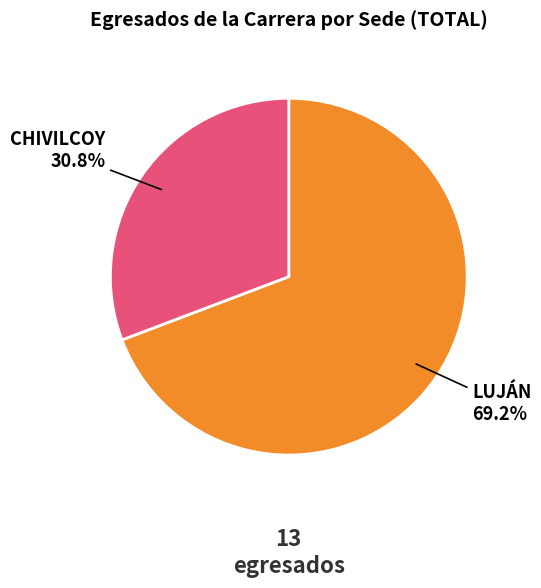

Is there any slice that represents more than half of the pie?

Yes